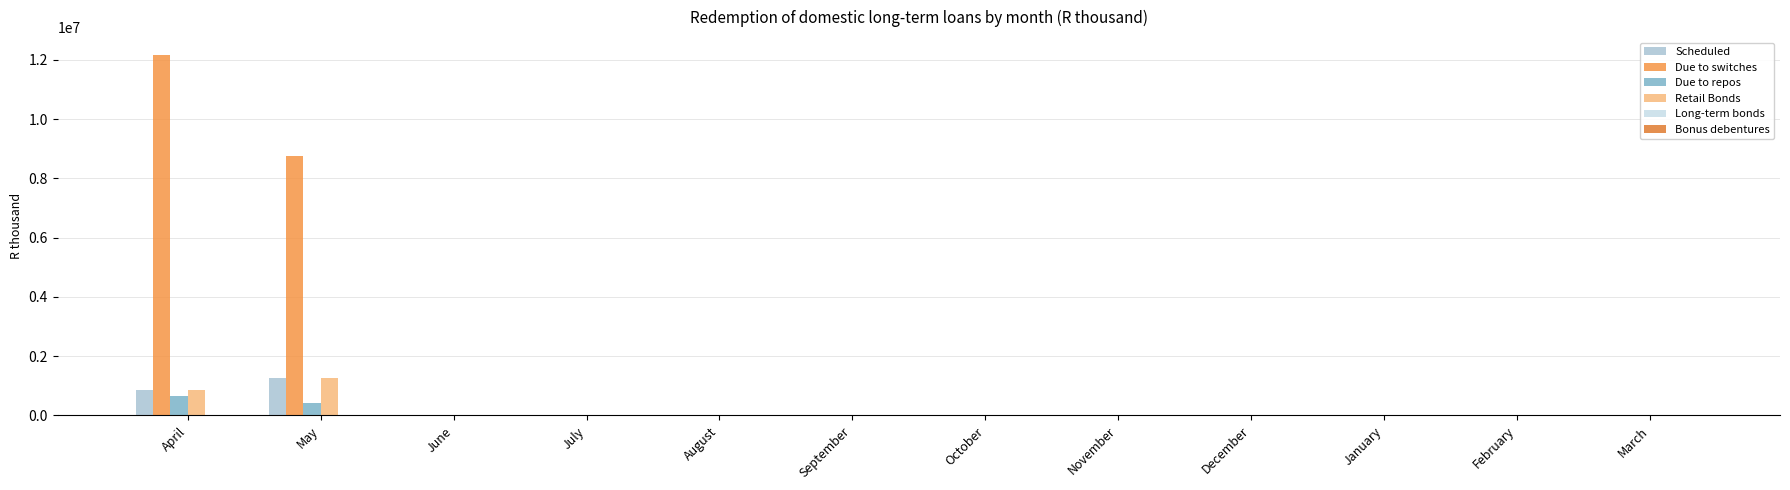

Is it true that Retail Bonds equals 874757 at April?

True